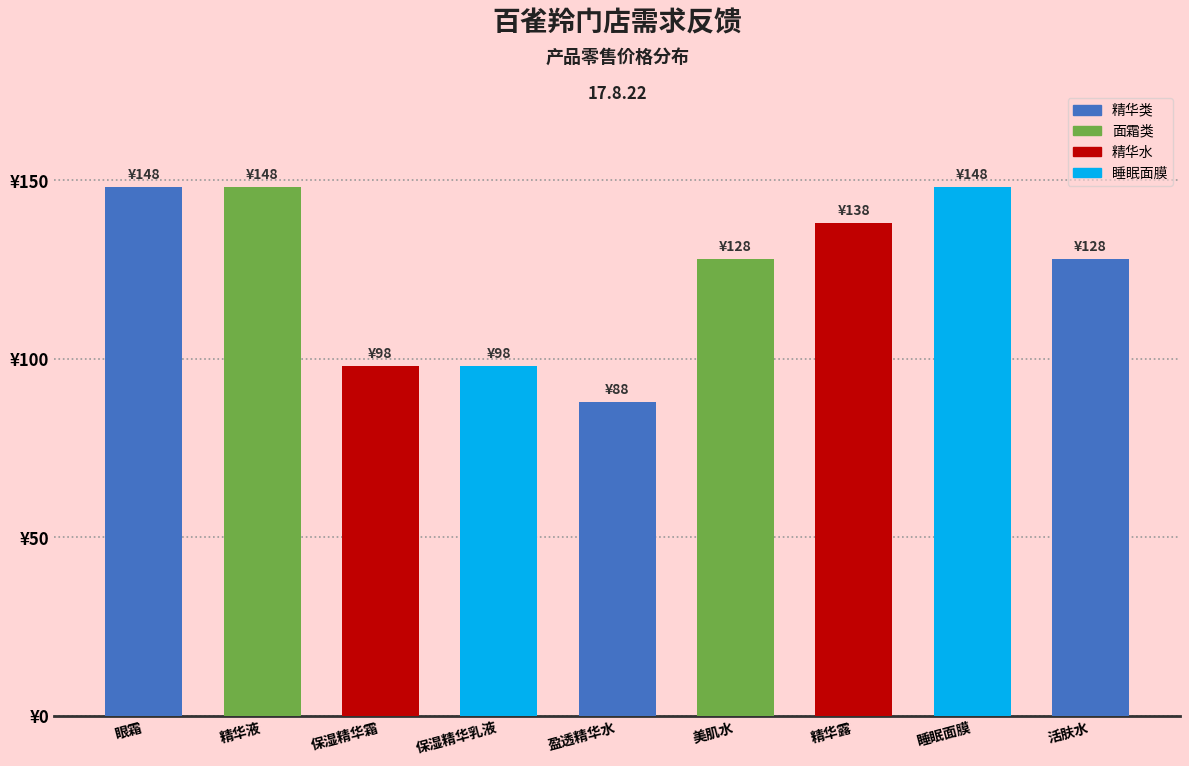

What is the greatest value displayed?

148